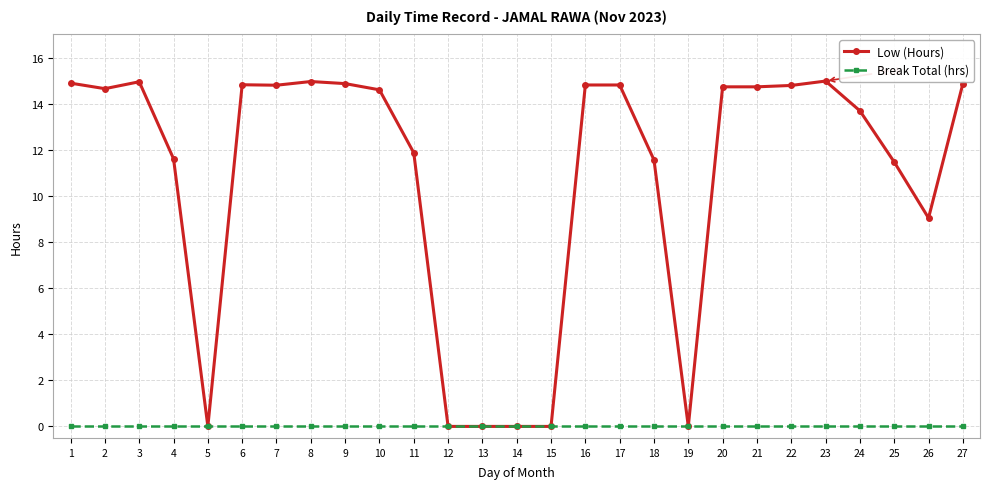

Count the number of data series in this chart.

2